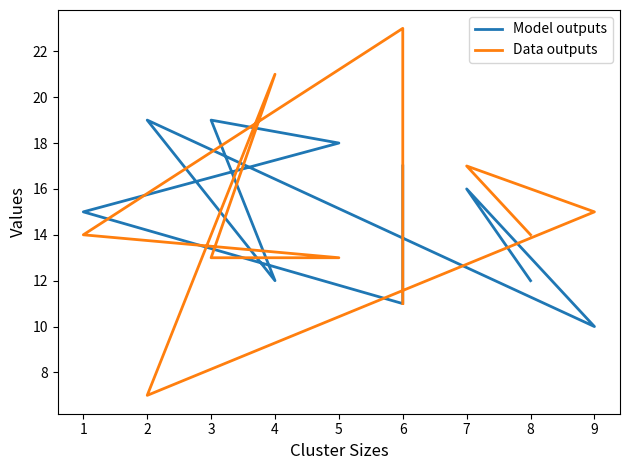

Which series ends up on top after the final intersection of Model outputs and Data outputs?

Model outputs